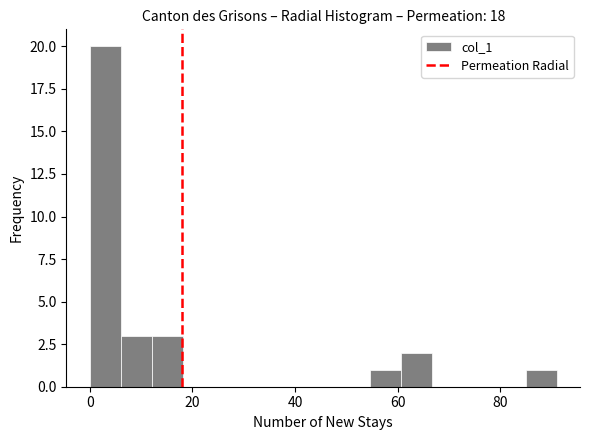

Read against the x-axis, roughly where is the centre of the tallest bar?

4